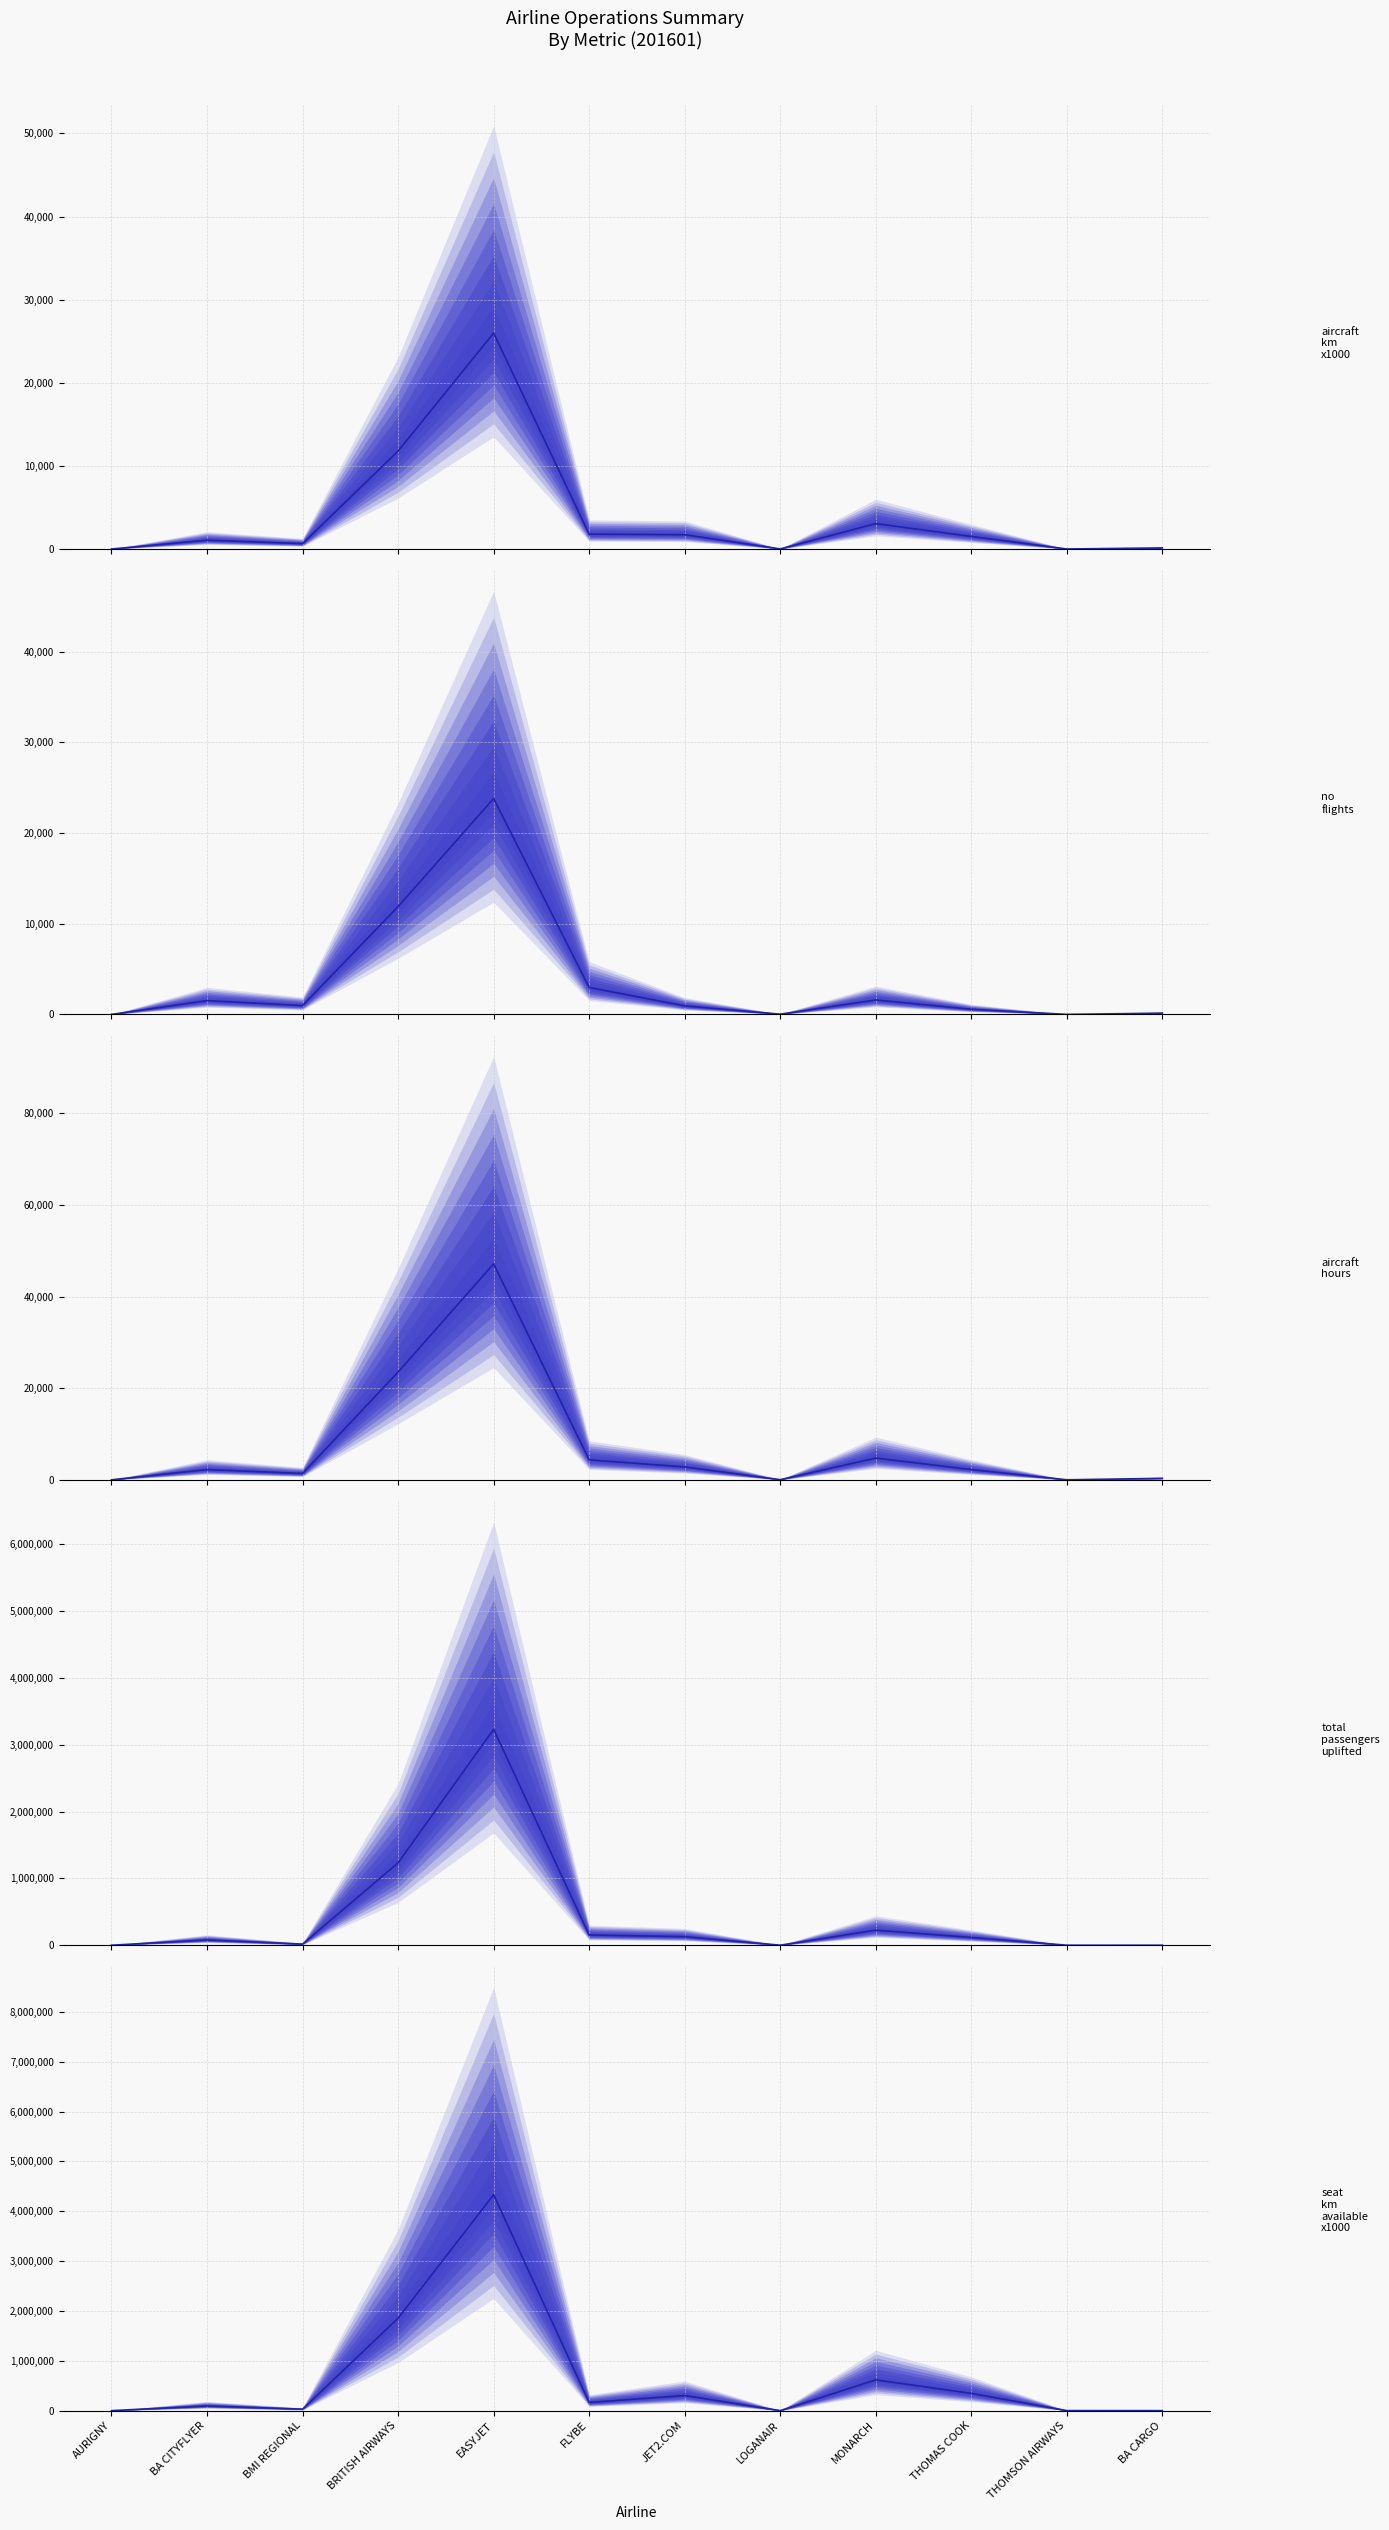

Reading left to right, what are all the values shown in this chart?

aircraft_km_x1000: AURIGNY=0	BA CITYFLYER=1064	BMI REGIONAL=653	BRITISH AIRWAYS=11783	EASYJET=25976	FLYBE=1791	JET2.COM=1722	LOGANAIR=14	MONARCH=3058	THOMAS COOK=1513	THOMSON AIRWAYS=4	BA CARGO=132
no_flights: AURIGNY=1	BA CITYFLYER=1523	BMI REGIONAL=976	BRITISH AIRWAYS=11893	EASYJET=23808	FLYBE=2970	JET2.COM=944	LOGANAIR=28	MONARCH=1596	THOMAS COOK=570	THOMSON AIRWAYS=2	BA CARGO=140
aircraft_hours: AURIGNY=2	BA CITYFLYER=2241	BMI REGIONAL=1388	BRITISH AIRWAYS=23529	EASYJET=47122	FLYBE=4351	JET2.COM=2818	LOGANAIR=36	MONARCH=4756	THOMAS COOK=2238	THOMSON AIRWAYS=7	BA CARGO=323
total_passengers_uplifted: AURIGNY=0	BA CITYFLYER=79611	BMI REGIONAL=16912	BRITISH AIRWAYS=1233851	EASYJET=3232618	FLYBE=153305	JET2.COM=128445	LOGANAIR=617	MONARCH=225249	THOMAS COOK=116385	THOMSON AIRWAYS=382	BA CARGO=0
seat_km_available_x1000: AURIGNY=0	BA CITYFLYER=94495	BMI REGIONAL=29378	BRITISH AIRWAYS=1854781	EASYJET=4332296	FLYBE=163653	JET2.COM=303521	LOGANAIR=554	MONARCH=617528	THOMAS COOK=345754	THOMSON AIRWAYS=983	BA CARGO=0